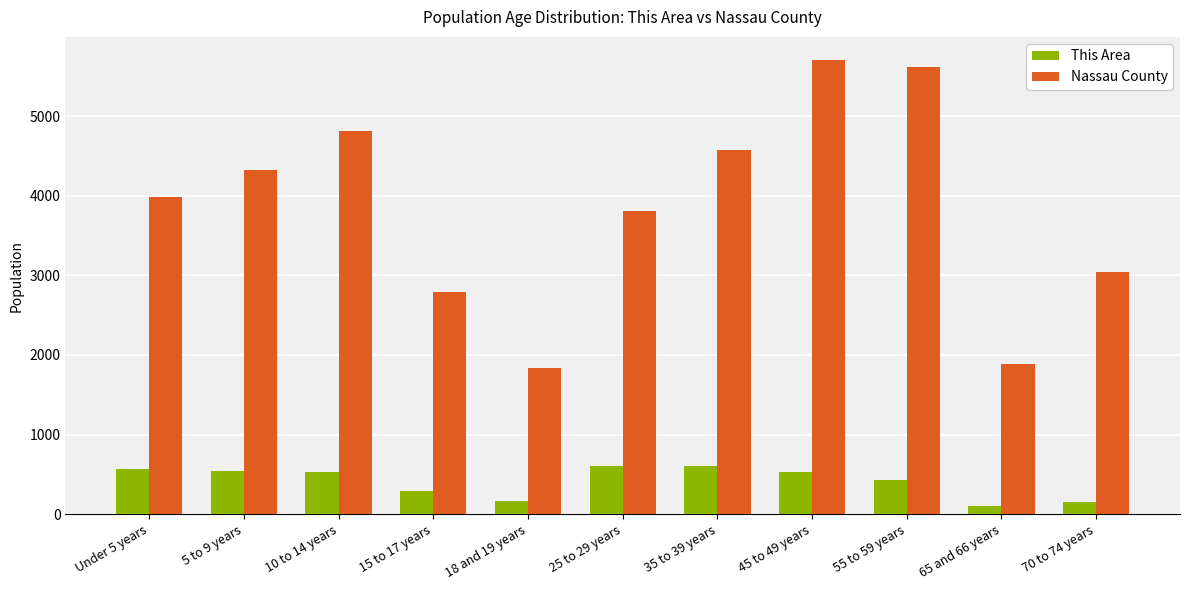

Which series has the largest range (max minus min)?

Nassau County